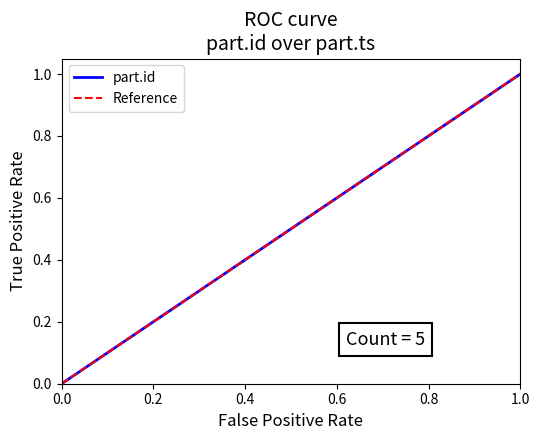

Does the chart display data point markers on the line(s)?

No